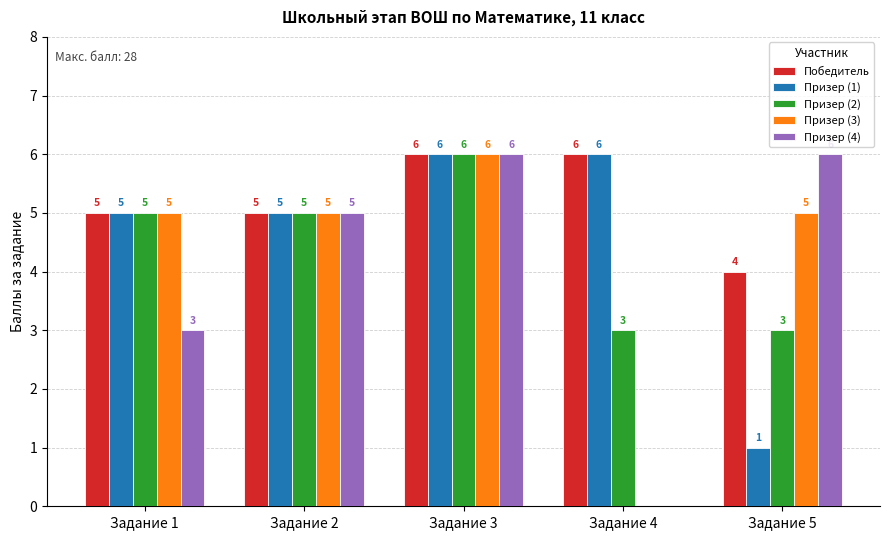

How many values in Призер (3) are above zero?

4